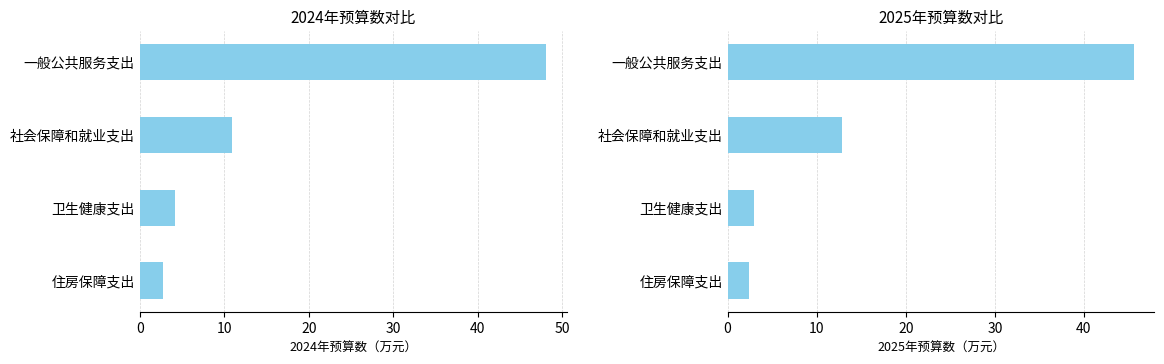

What is the spread (max minus min) of values at 一般公共服务支出?

2.5